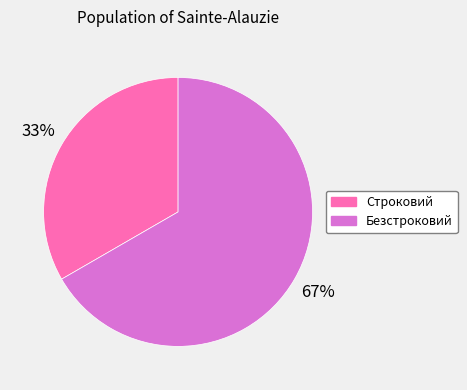

Is the sum of Безстроковий and Строковий greater than half?

Yes